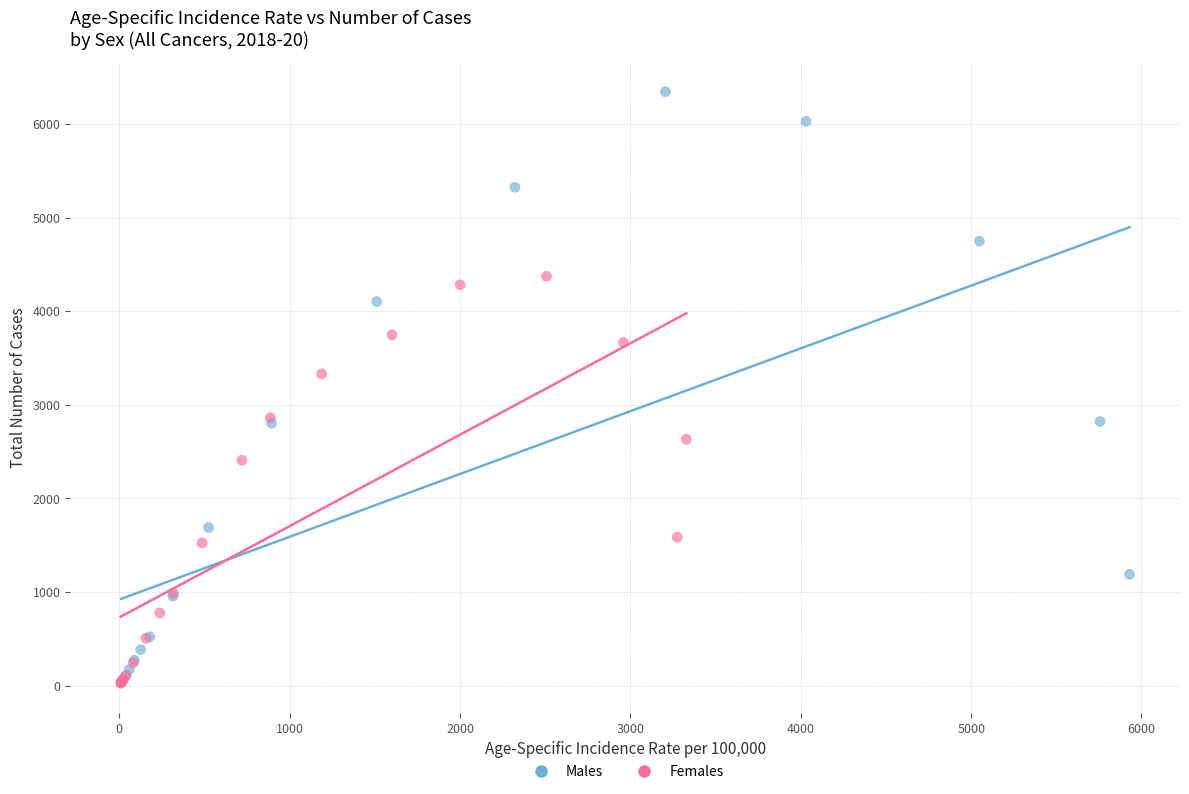

Which series contains the highest Y value?

Males